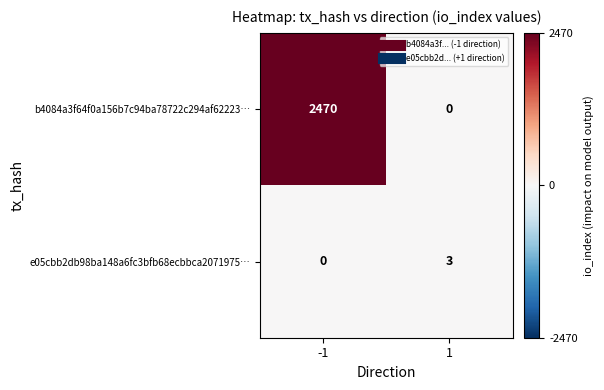

What is the sum of the e05cbb2db98ba148a6fc3bfb68ecbbca2071975… values at -1 and 1?

3